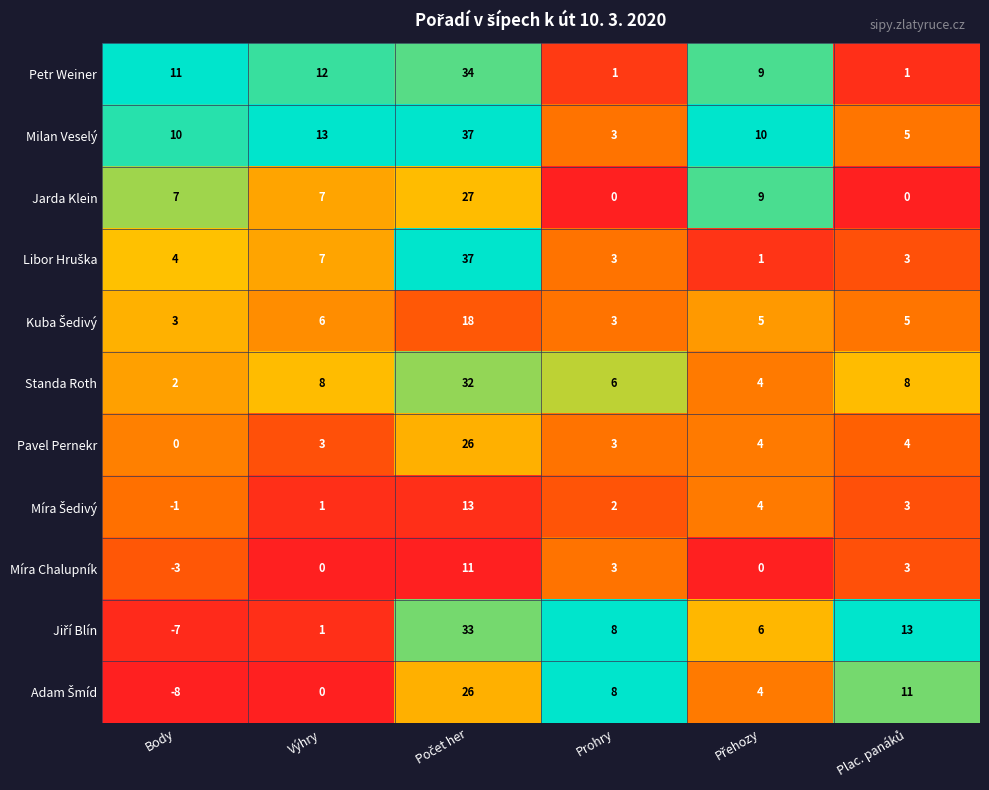

Which series has the largest total across all categories?

Milan Veselý